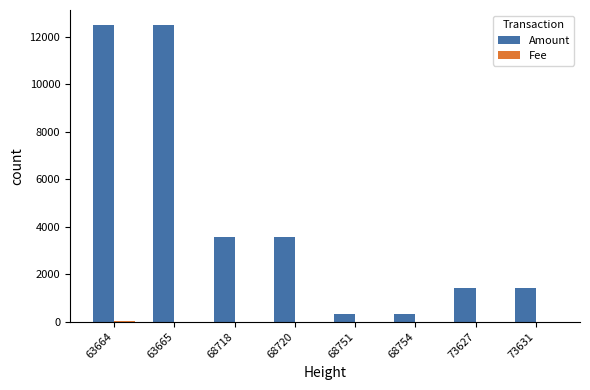

Which series has the largest range (max minus min)?

Amount